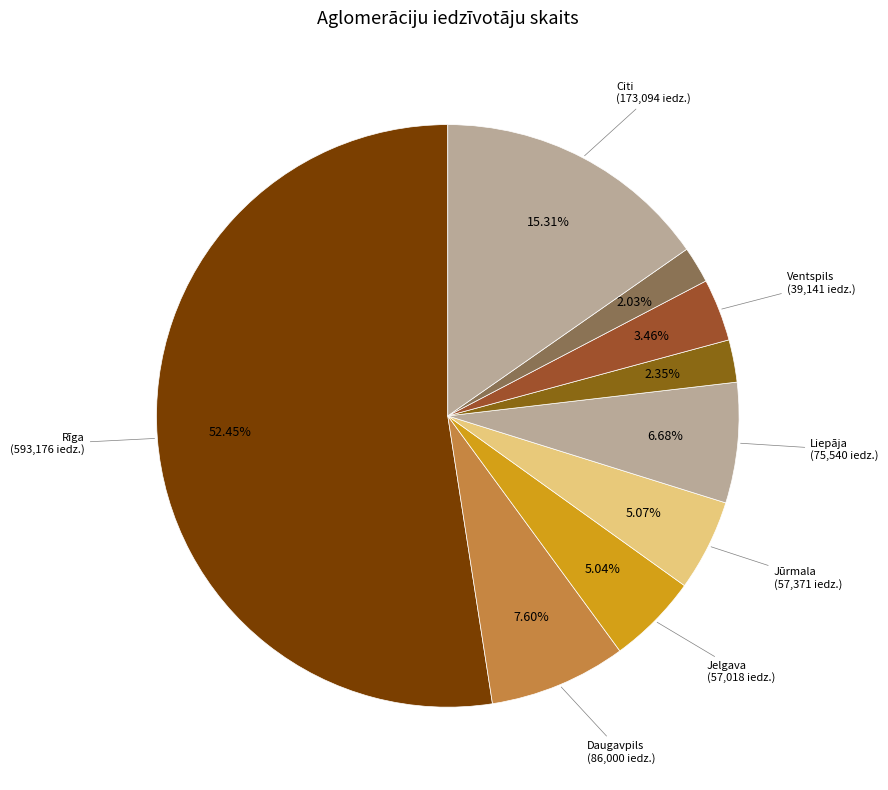

Which category has the smallest portion of the pie?

Baldone